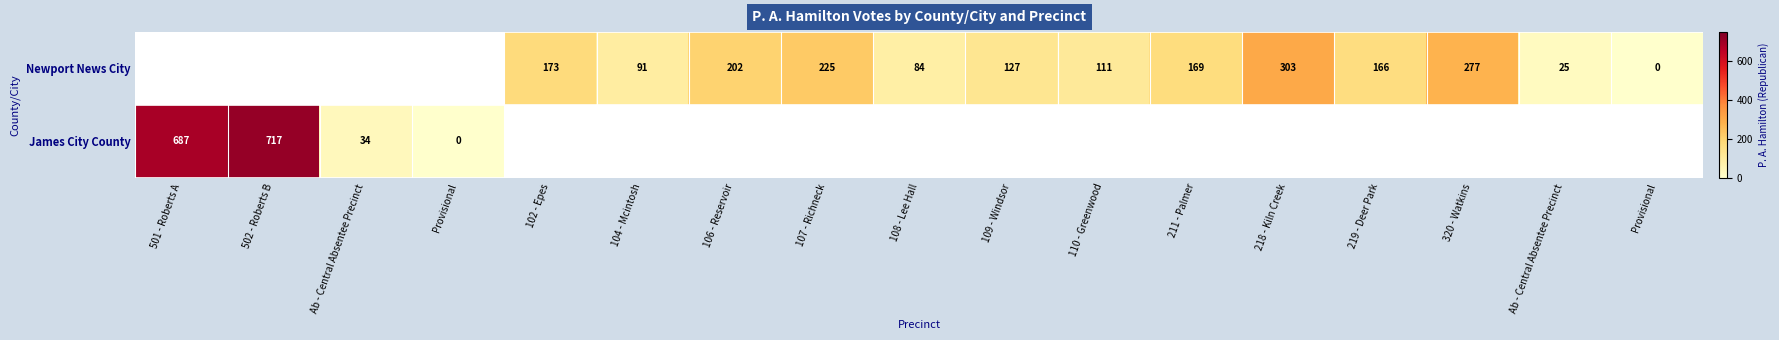

Where does the Newport News City series first go above 111?

102 - Epes